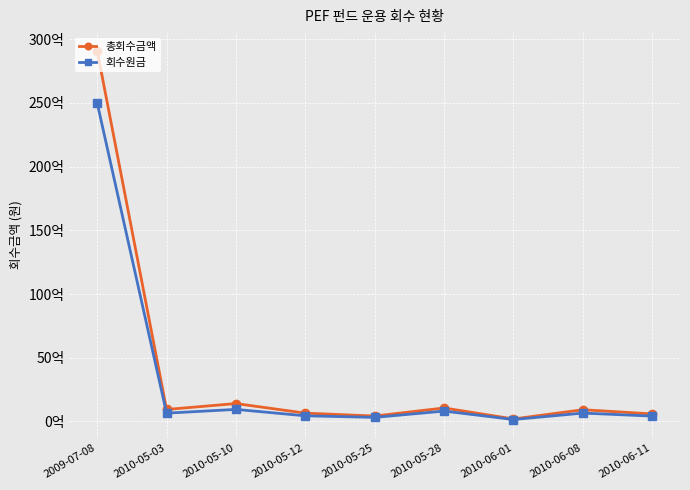

What is the label of the 4th point from the left?

2010-05-12